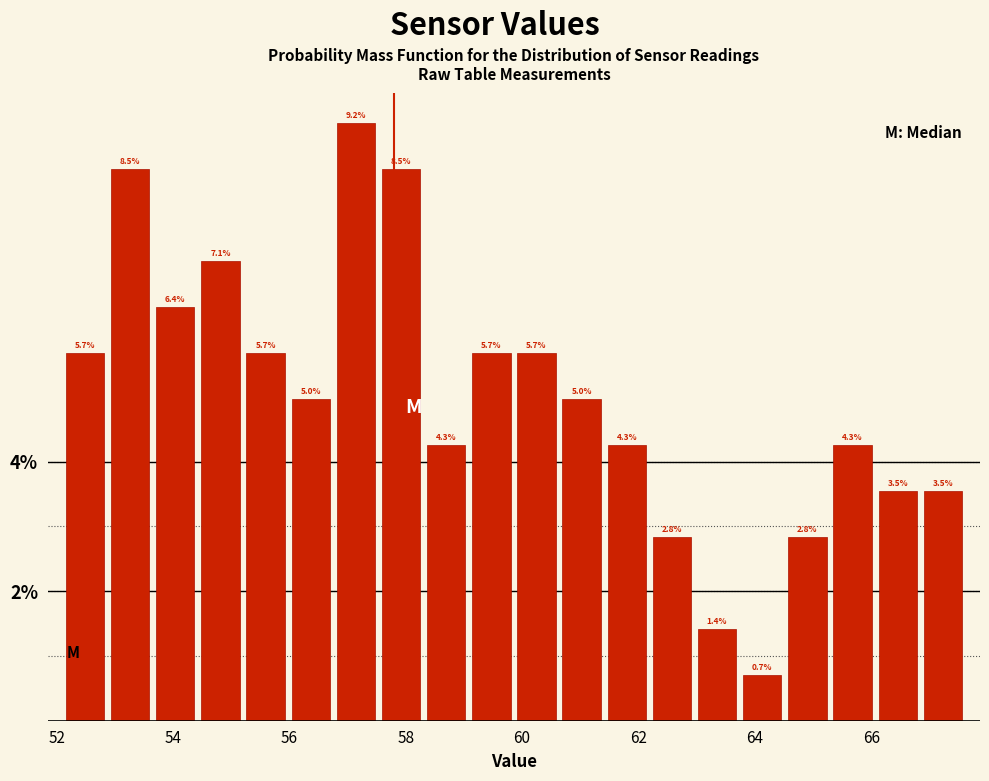

Read against the x-axis, roughly where is the centre of the tallest bar?

57.2